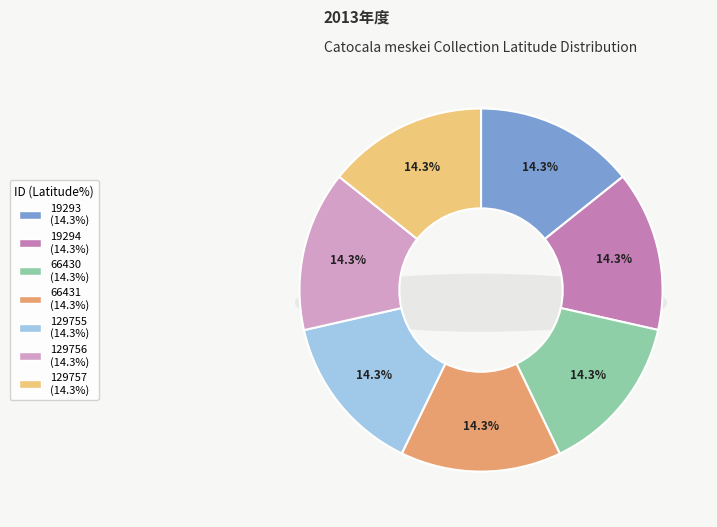

Rank the categories by value from highest to lowest.

66430, 66431, 129755, 129756, 129757, 19293, 19294